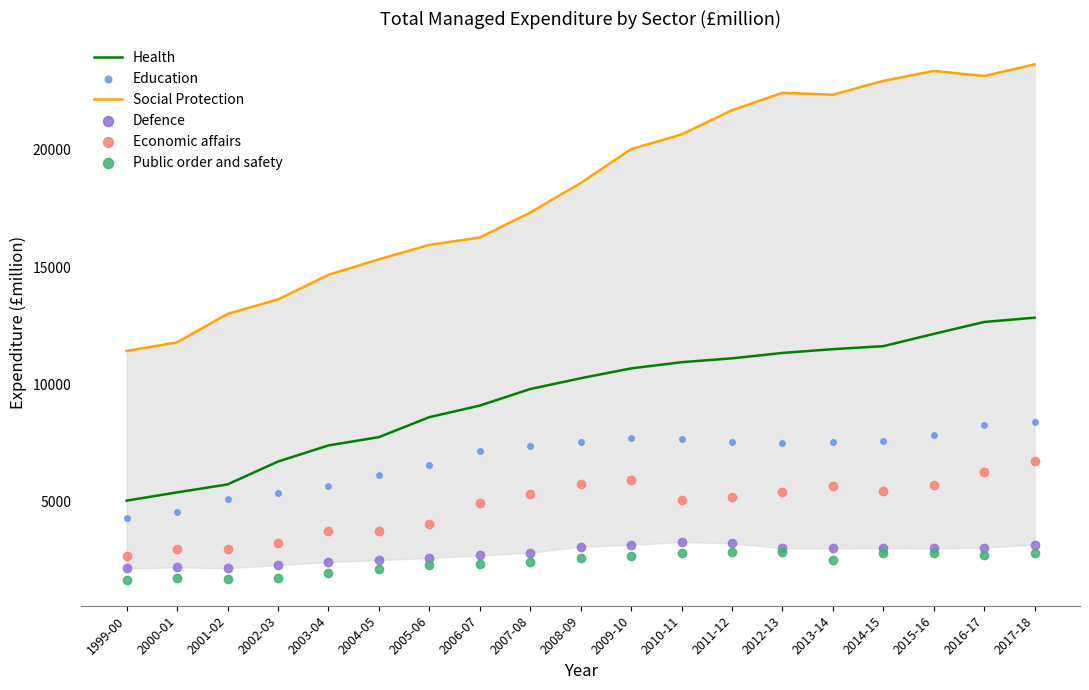

Which series contains the lowest Y value?

Public order and safety